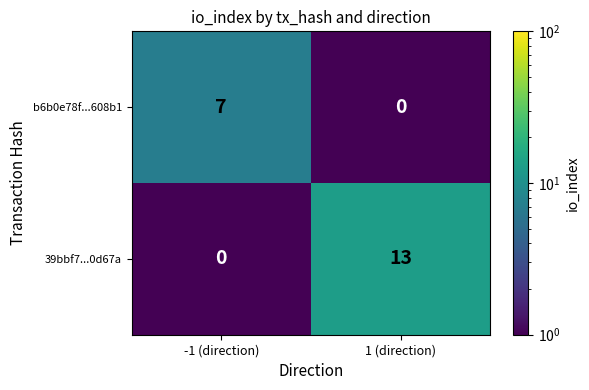

Which series has the widest spread of values?

39bbf7...0d67a